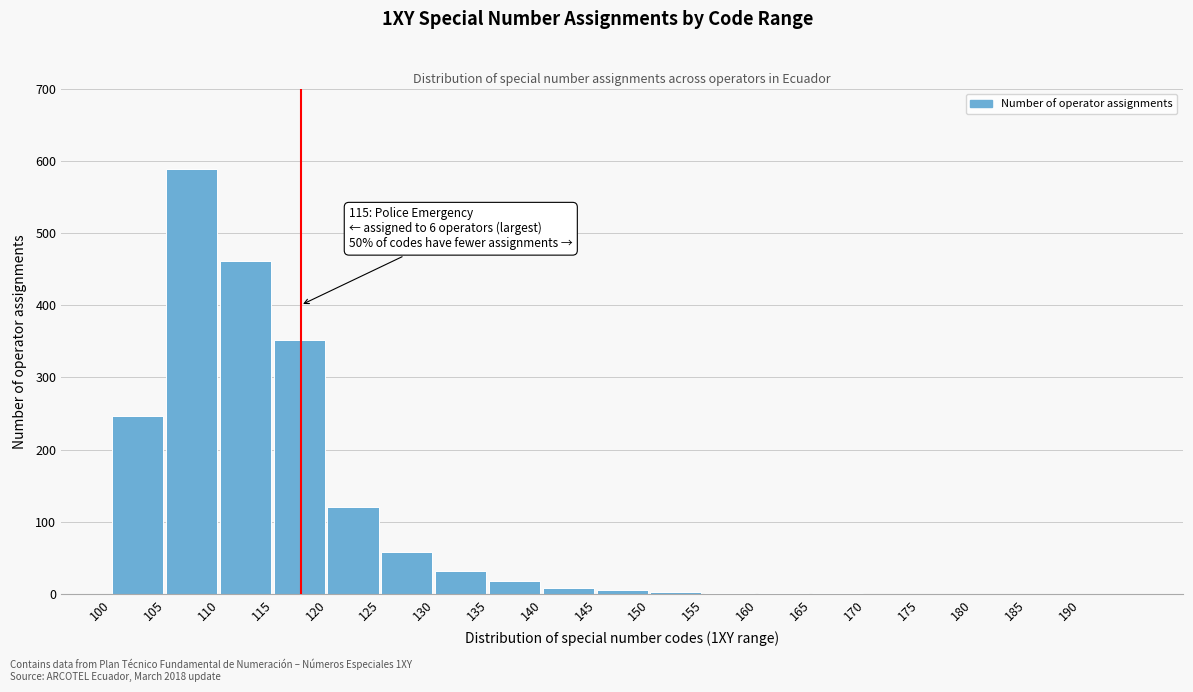

What is the sum of all values?

1898